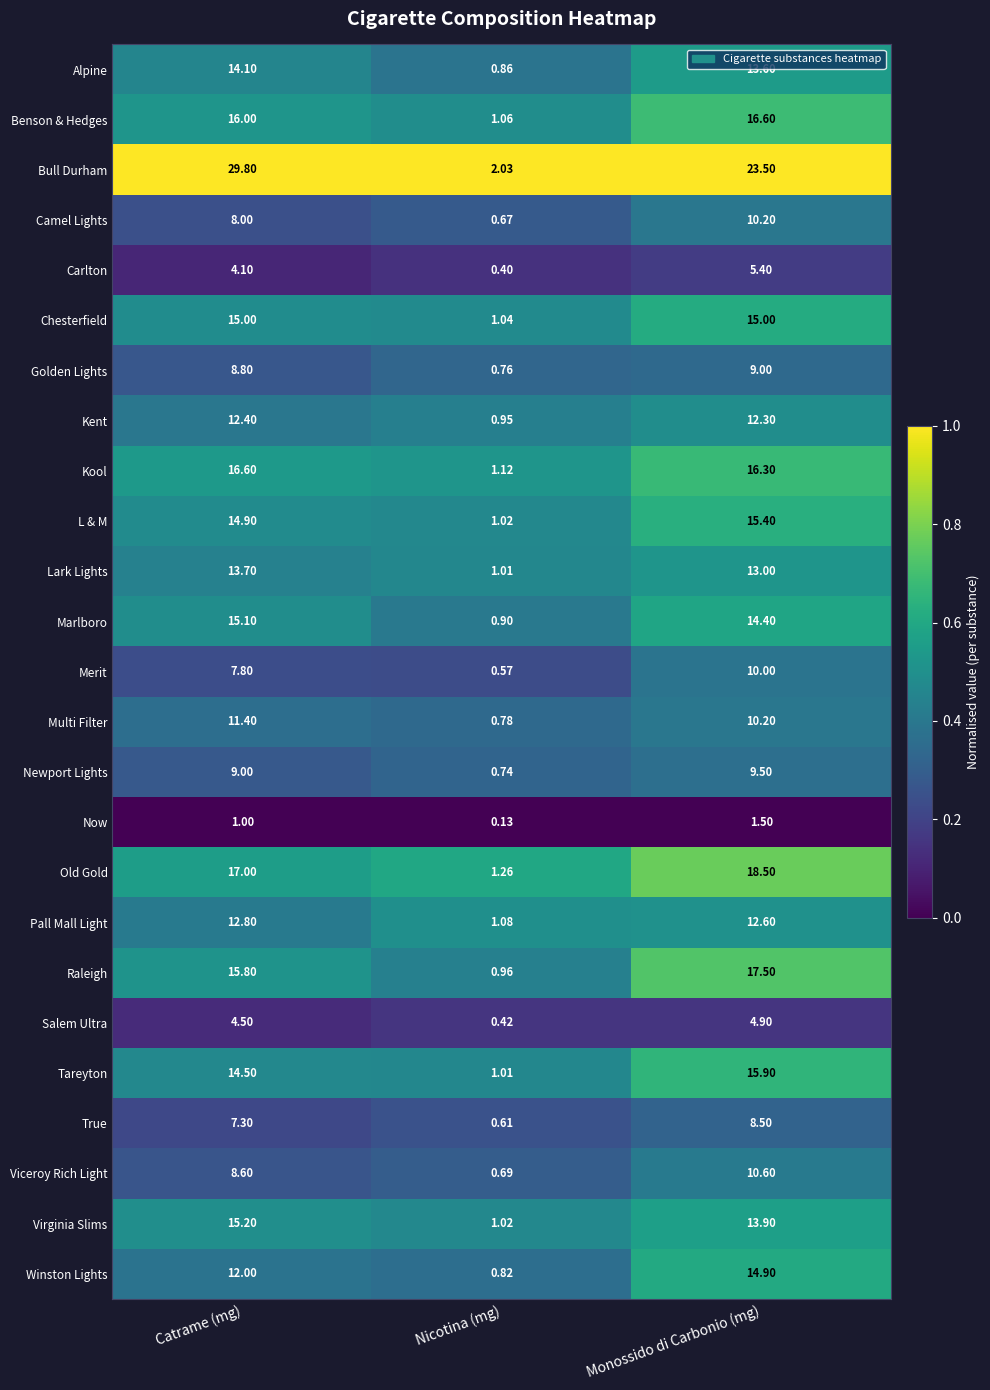

Between Catrame (mg) and Monossido di Carbonio (mg), which series saw the biggest shift?

Bull Durham